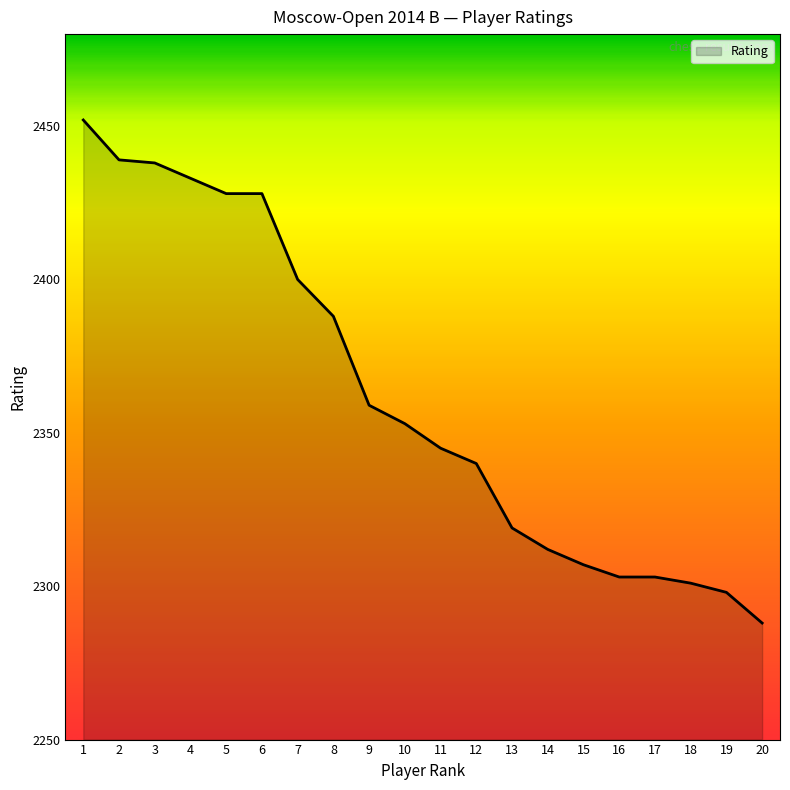

Read the value at 13, to the nearest 50.

2300